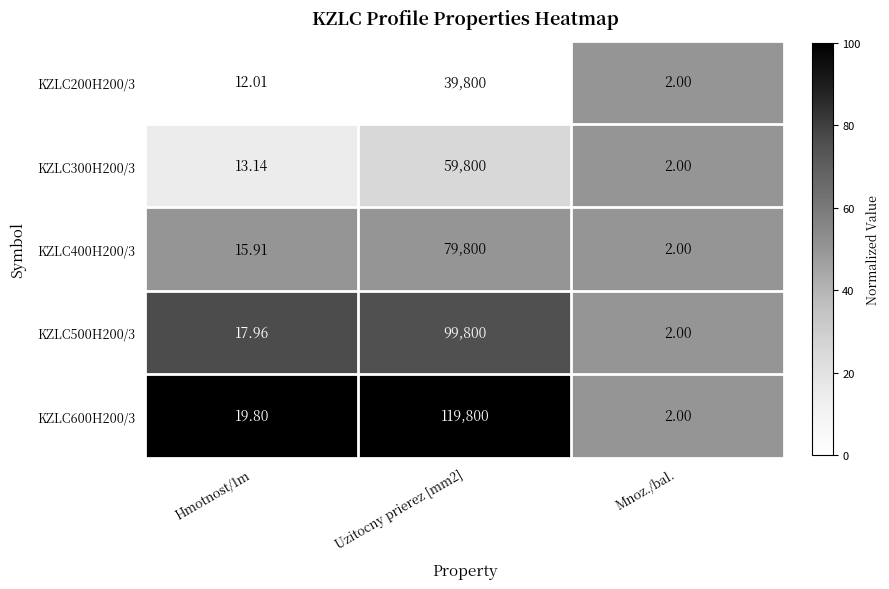

How many distinct data groups are displayed?

5